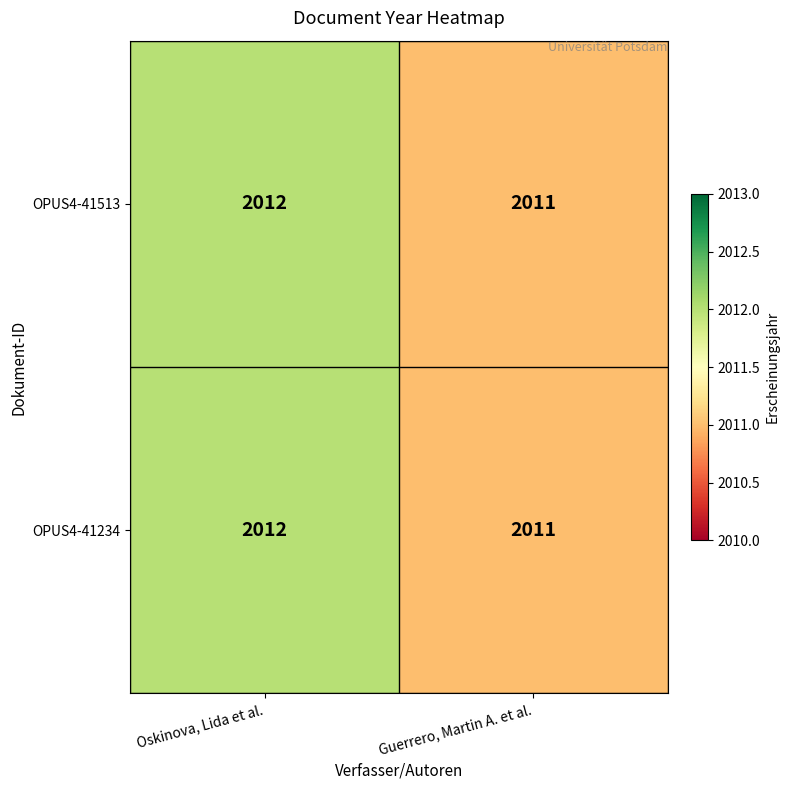

What is the greatest value displayed?

2012